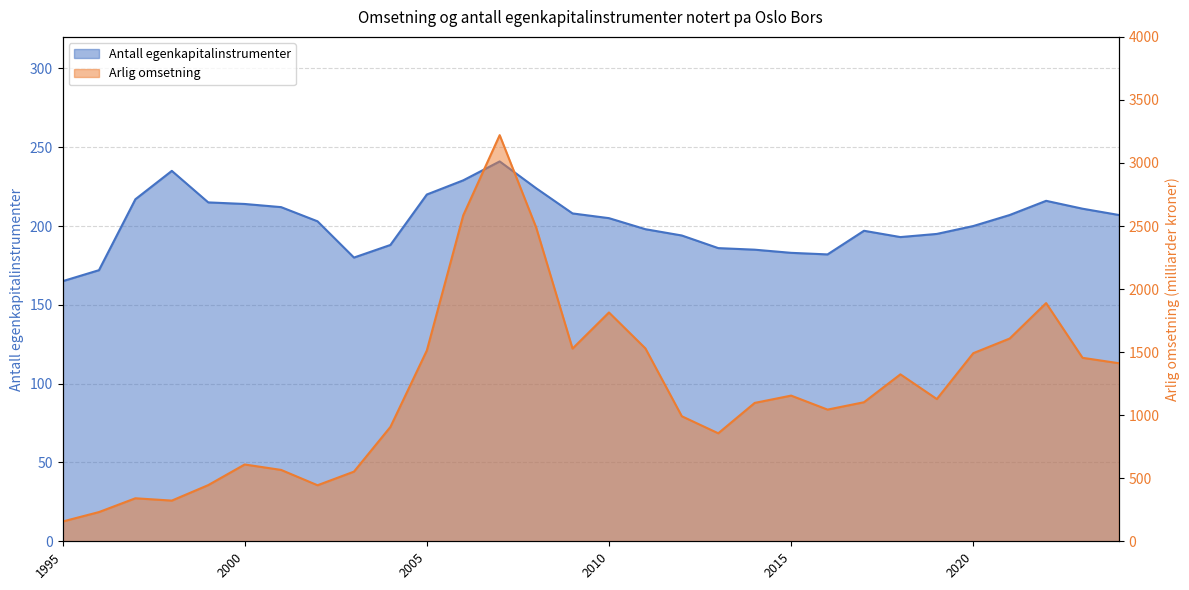

How many data points in Arlig omsetning are above 1128?

14